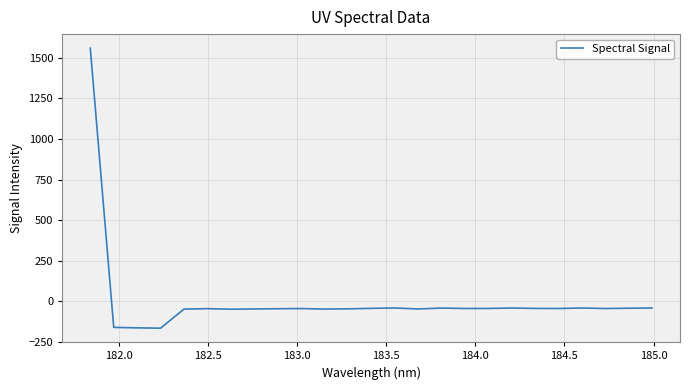

What is the difference between the maximum and minimum values?

1723.1